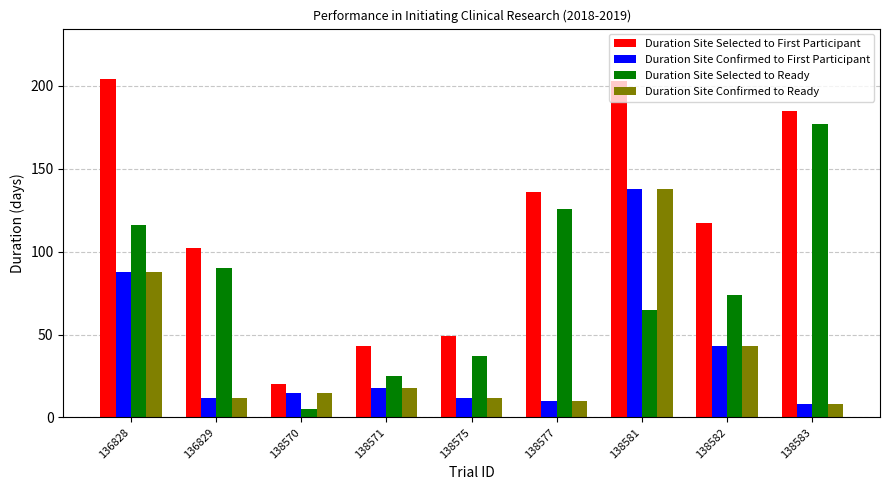

Where does the Duration Site Selected to Ready series first go above 74?

136828